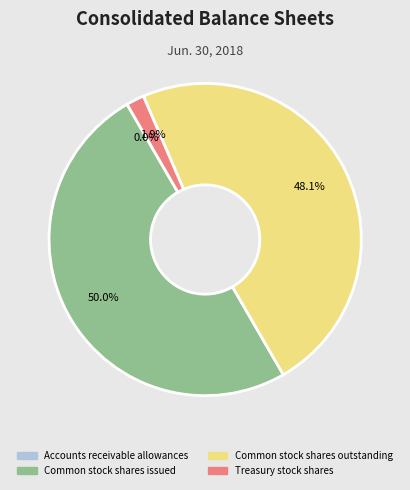

Which category has the biggest portion of the pie?

Common stock shares issued